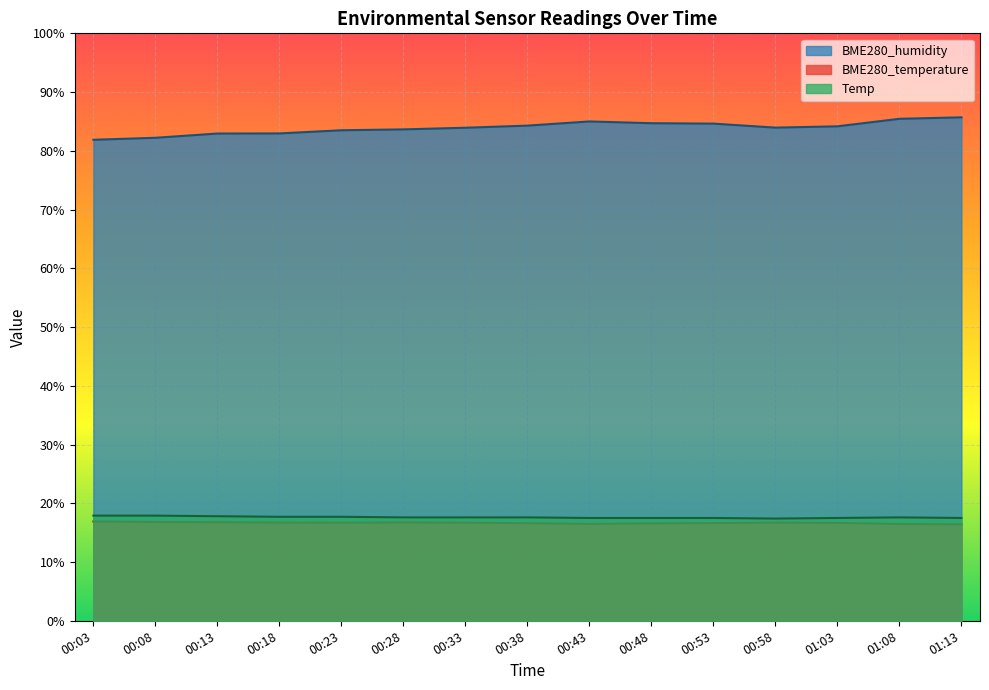

How many series are shown in this chart?

3